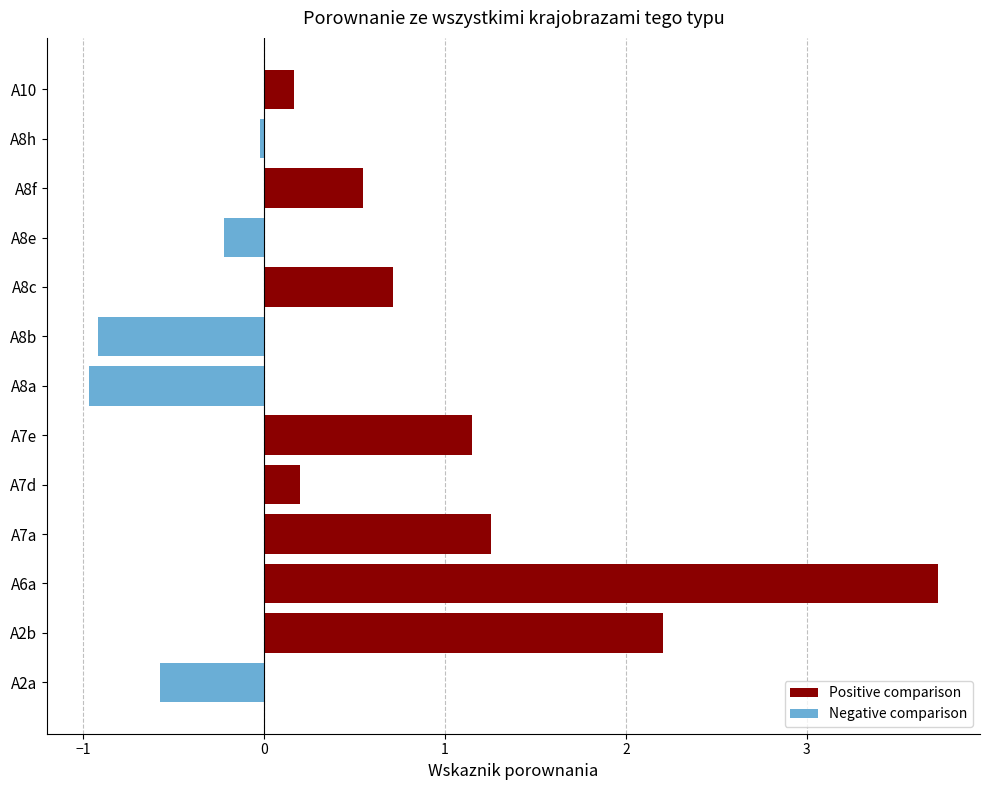

Reading left to right, transcribe all the data shown in this chart.

Positive comparison: 0.0	2.2	3.7	1.3	0.2	1.1	0.0	0.0	0.7	0.0	0.5	0.0	0.2
Negative comparison: -0.6	0.0	0.0	0.0	0.0	0.0	-1.0	-0.9	0.0	-0.2	0.0	-0.0	0.0